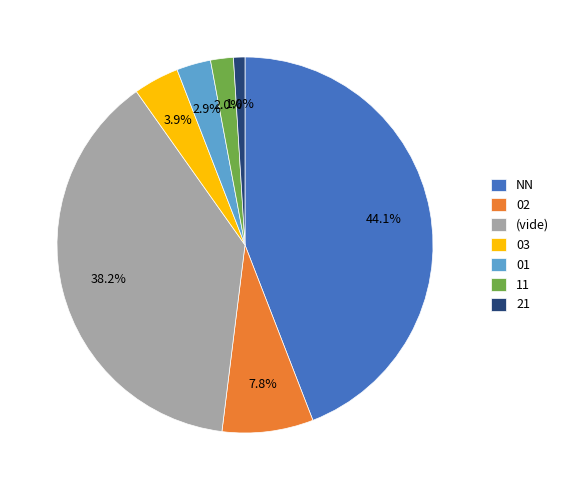

Does any single category account for the majority?

No